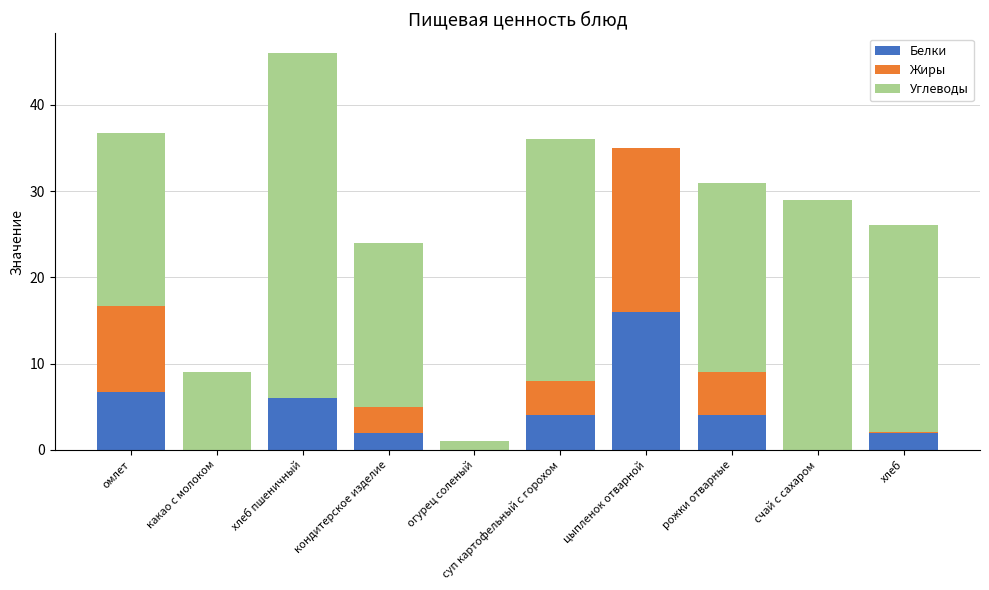

What is the sum of all Белки values?

40.7